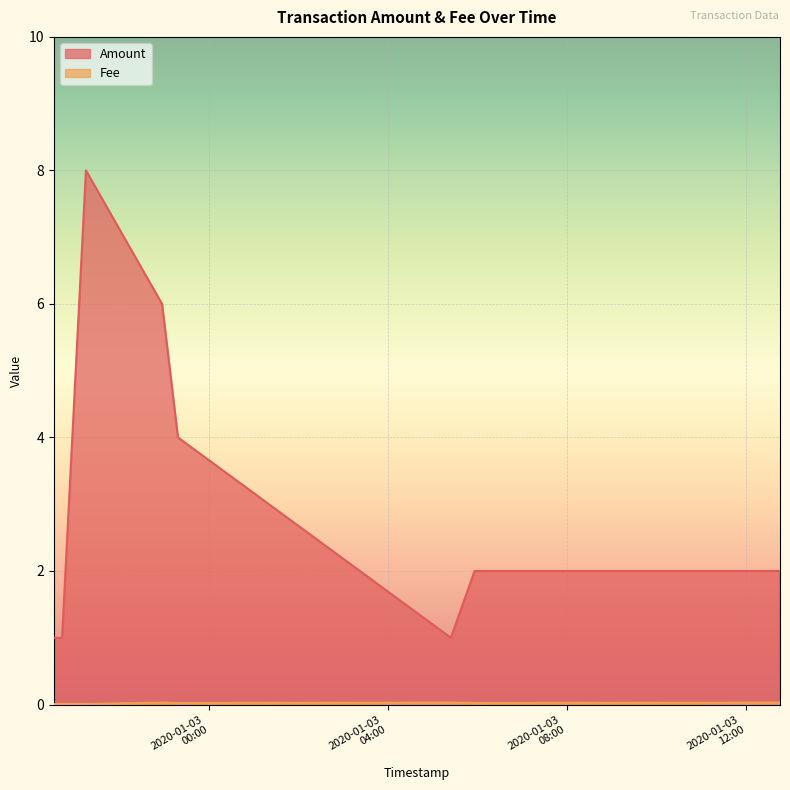

What is the greatest value displayed?

8.0